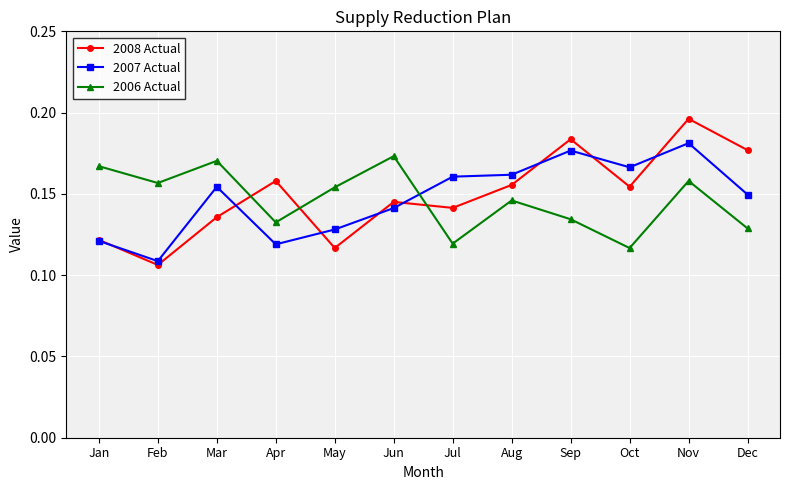

Does the chart display data point markers on the line(s)?

Yes